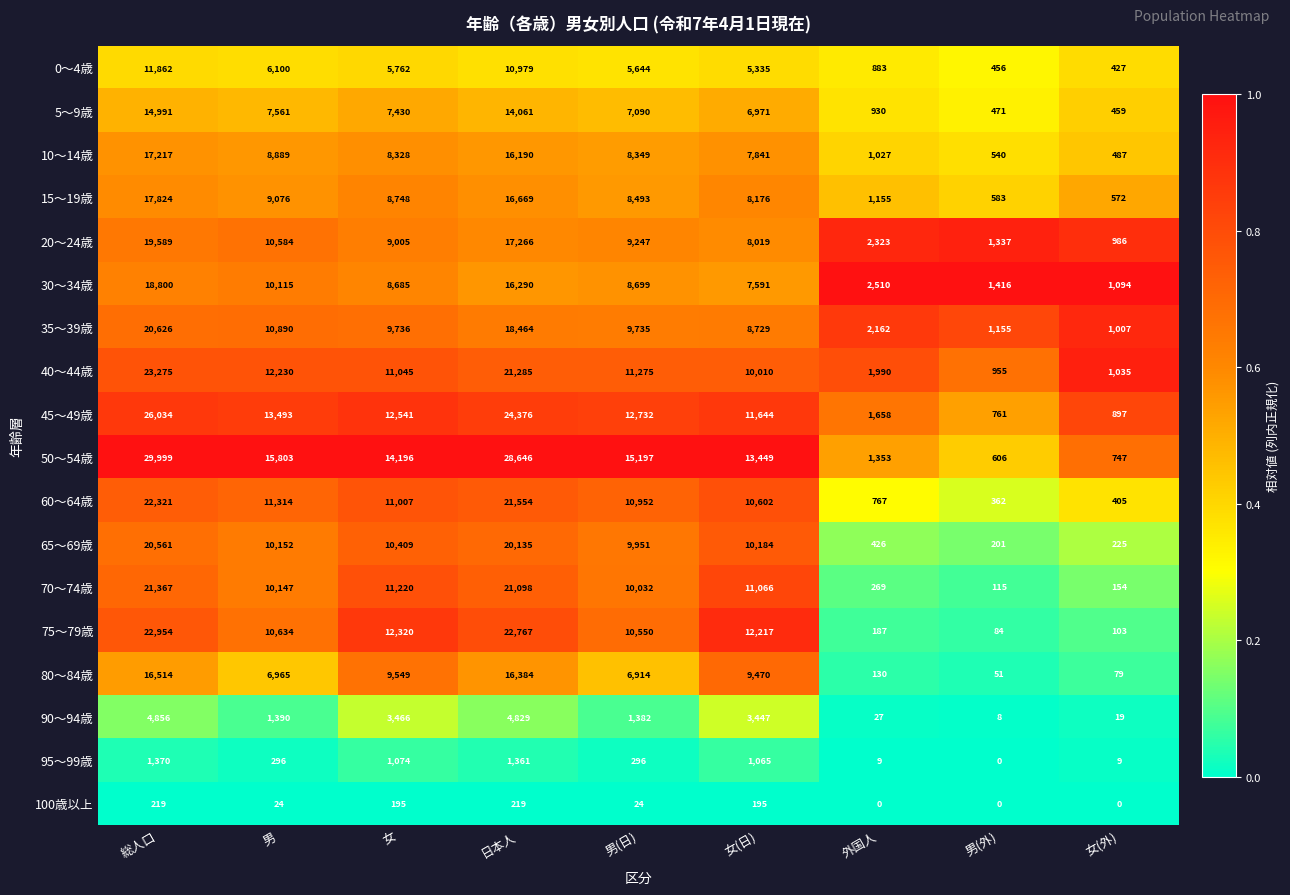

What is the difference between the maximum and second lowest values in the 0～4歳 series?

11406